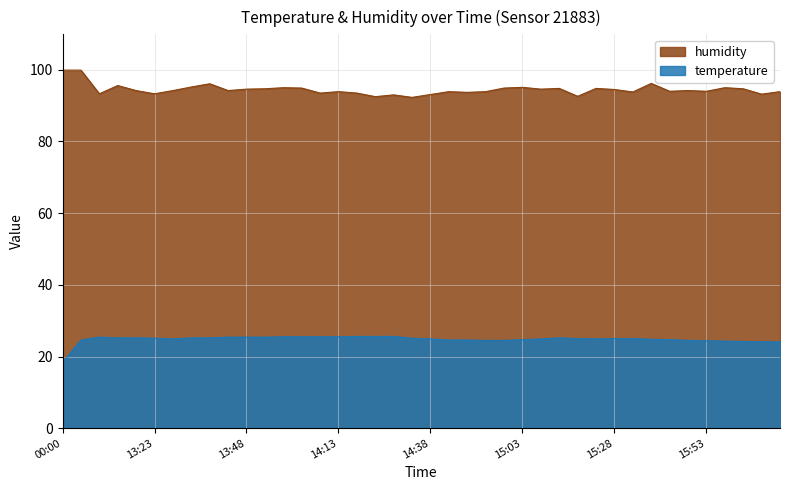

How many distinct data groups are displayed?

2